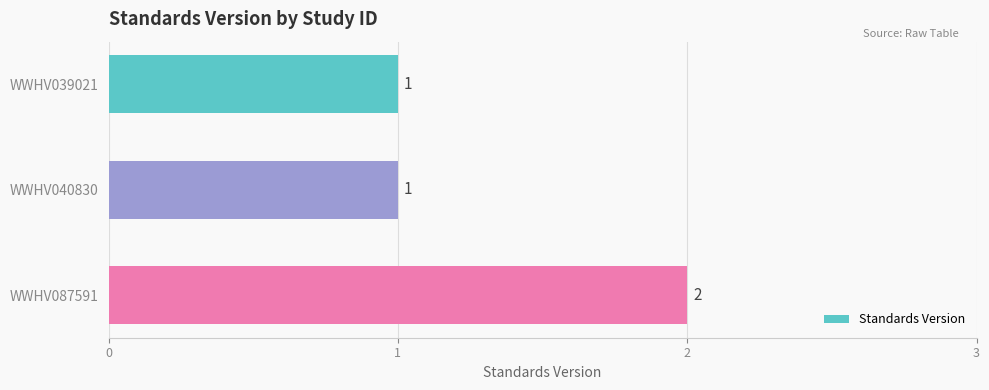

Approximately how many times larger is the value at WWHV040830 compared to WWHV087591?

0.5